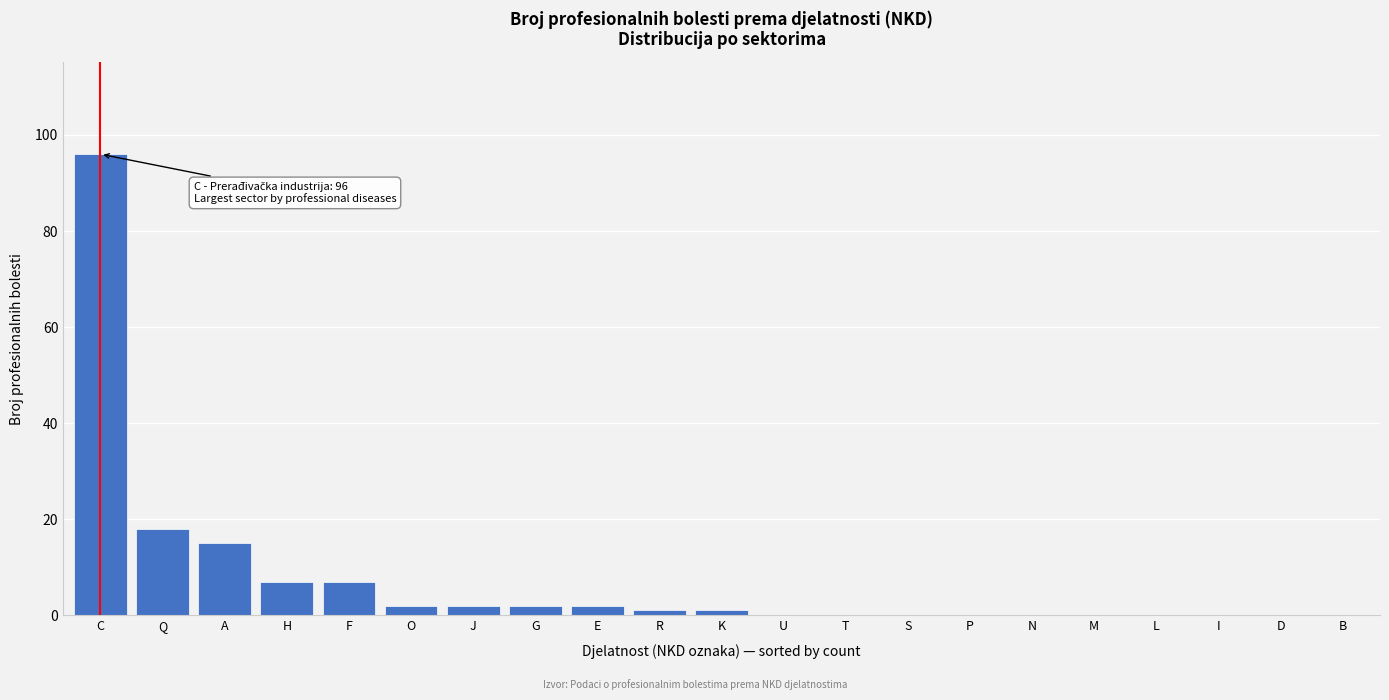

Between K and Q, which is larger?

Q